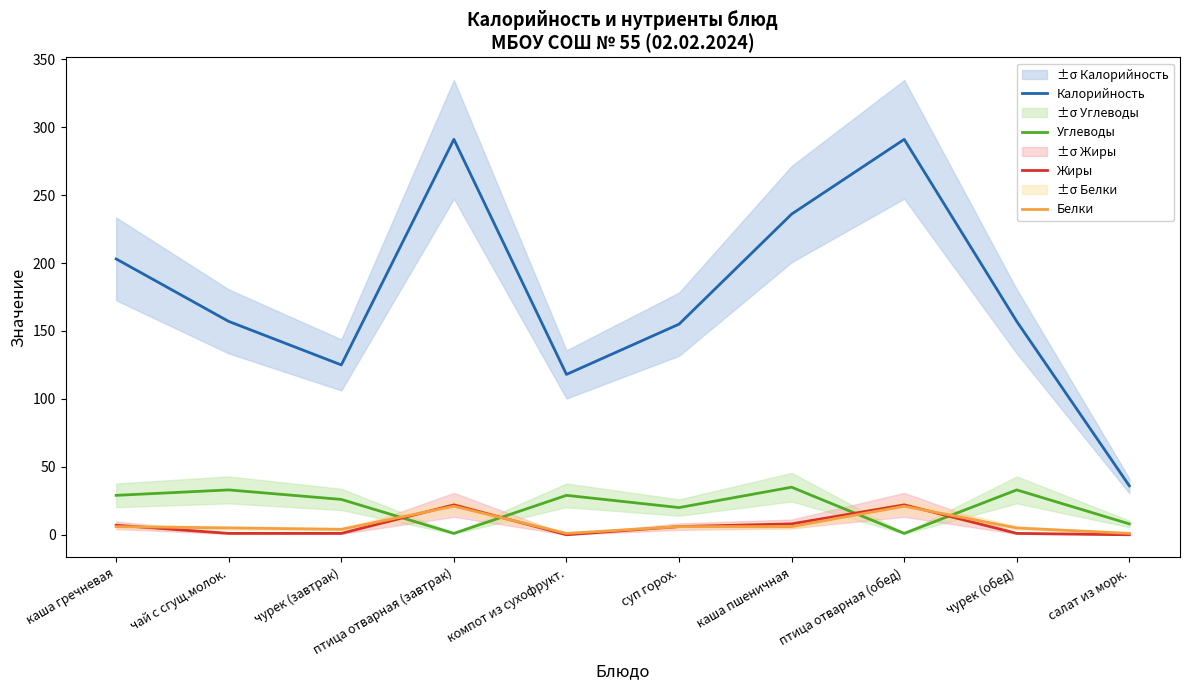

Which series changed the most between компот из сухофрукт. and каша пшеничная?

Калорийность